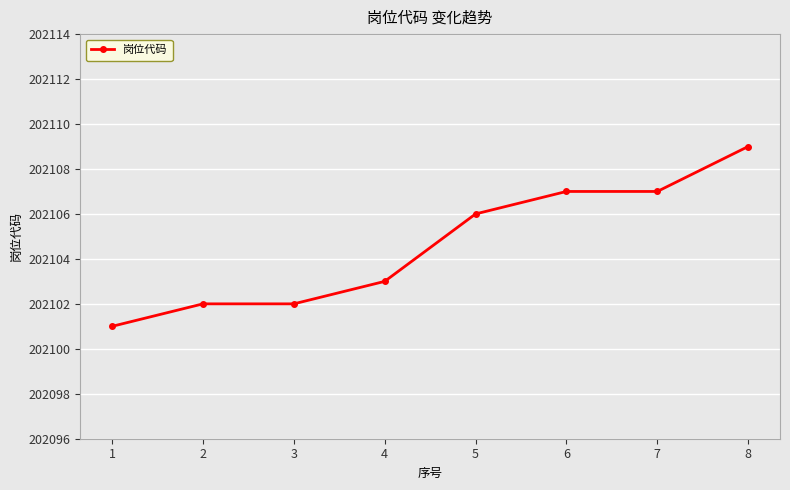

Reading left to right, extract all data points from this chart.

202101	202102	202102	202103	202106	202107	202107	202109